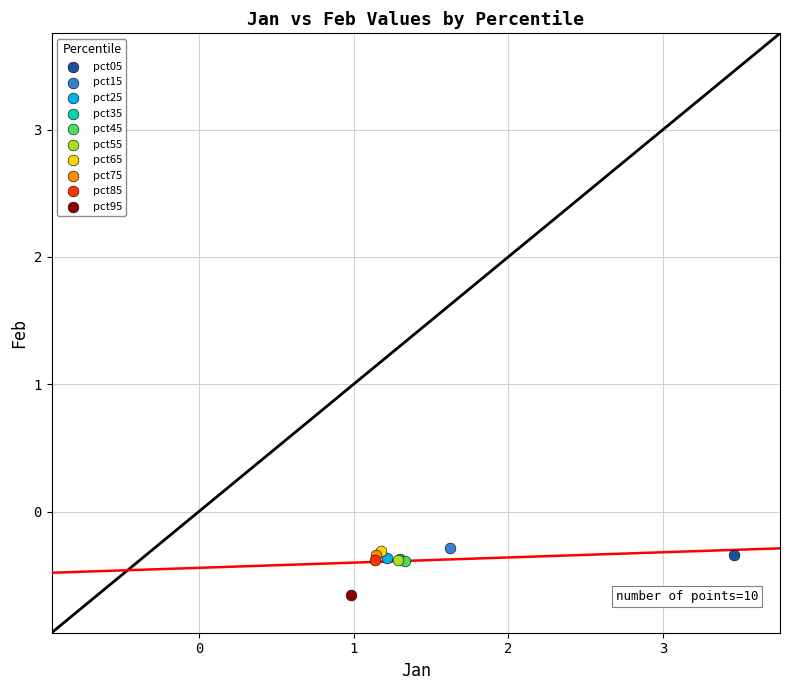

What are all the series names shown in the legend?

pct05, pct15, pct25, pct35, pct45, pct55, pct65, pct75, pct85, pct95